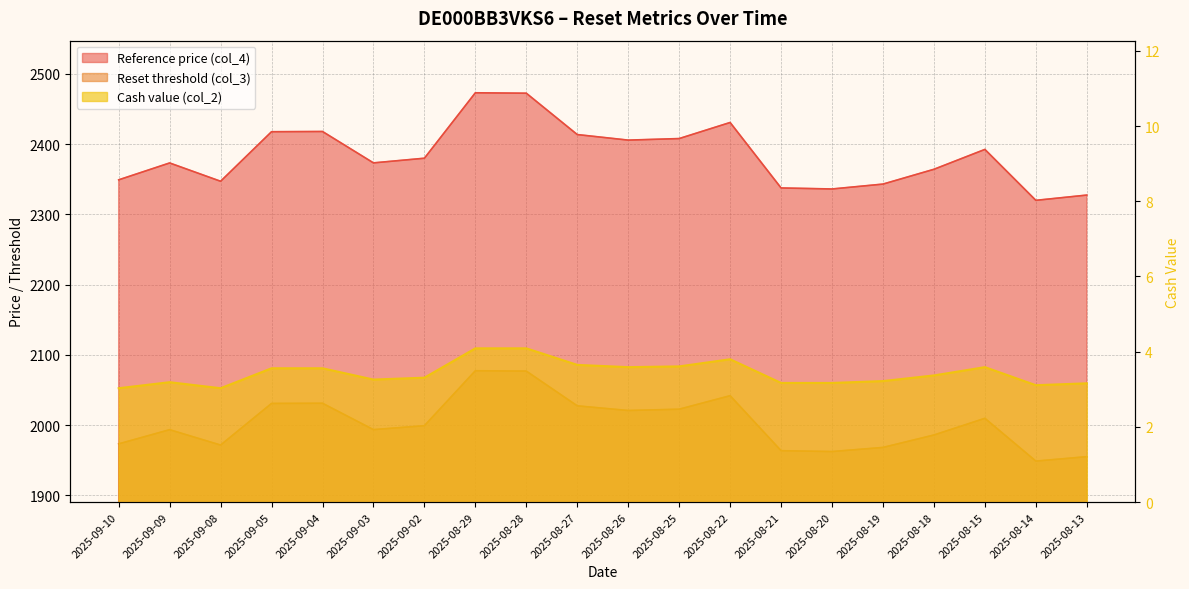

List the series in order of their overall mean, lowest first.

Cash value (col_2), Reset threshold (col_3), Reference price (col_4)